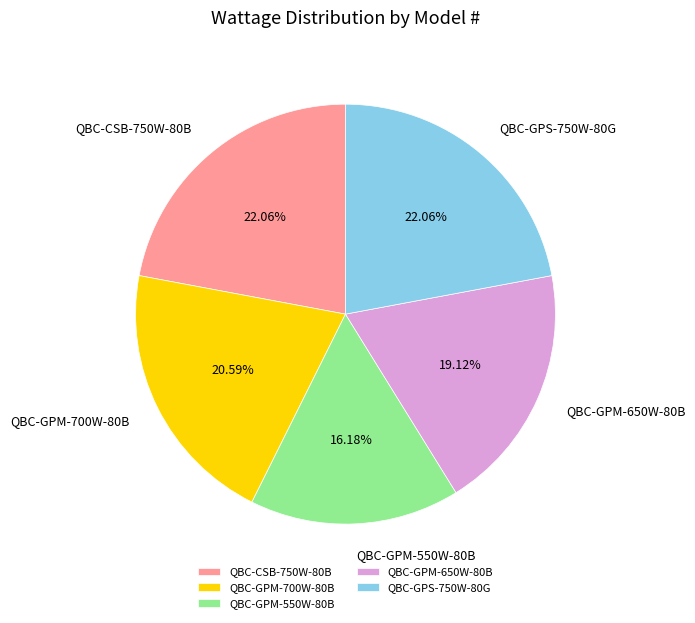

True or false: QBC-GPM-700W-80B accounts for 21% of the total.

True